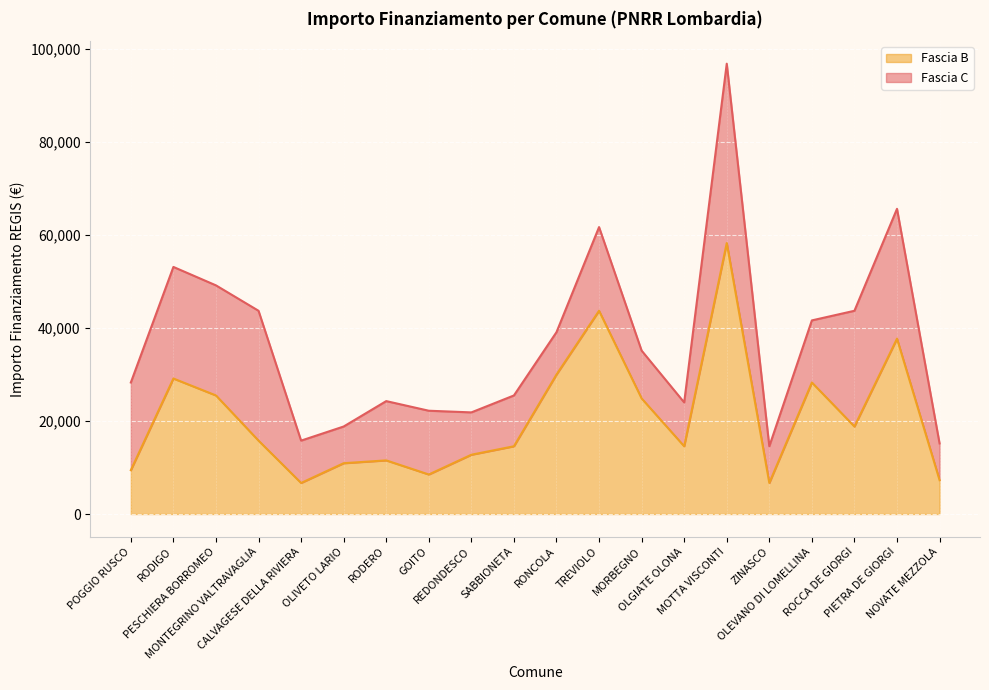

What is the label of the 6th point from the left?

OLIVETO LARIO